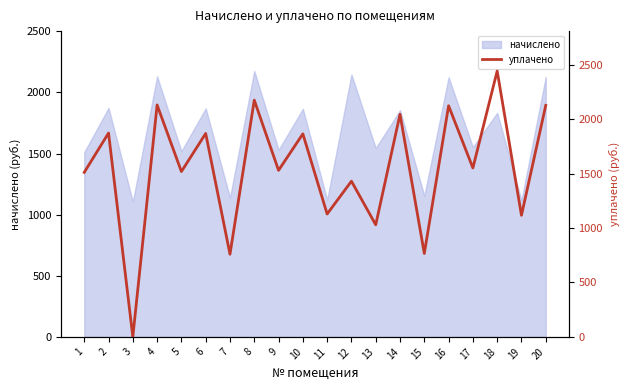

Where is the first local maximum?

2